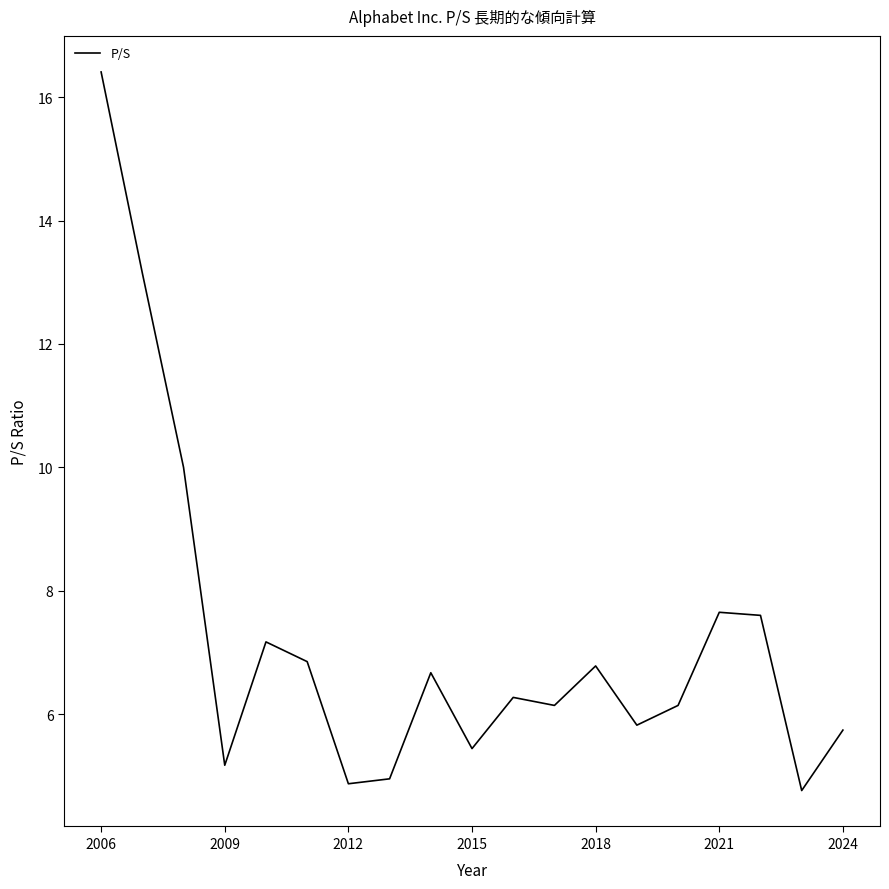

What is the smallest value displayed?

4.8